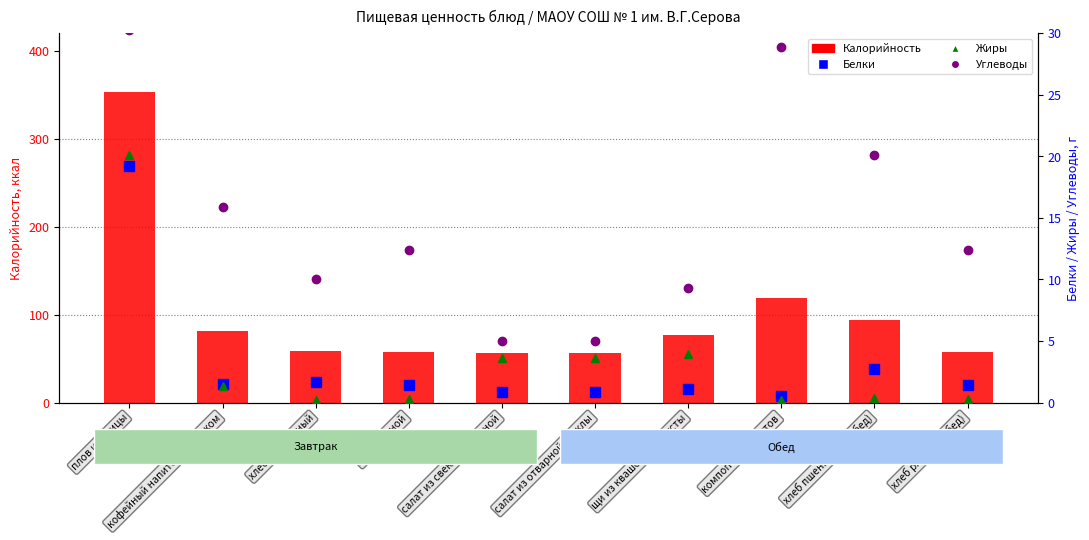

How many groups of bars are there?

10